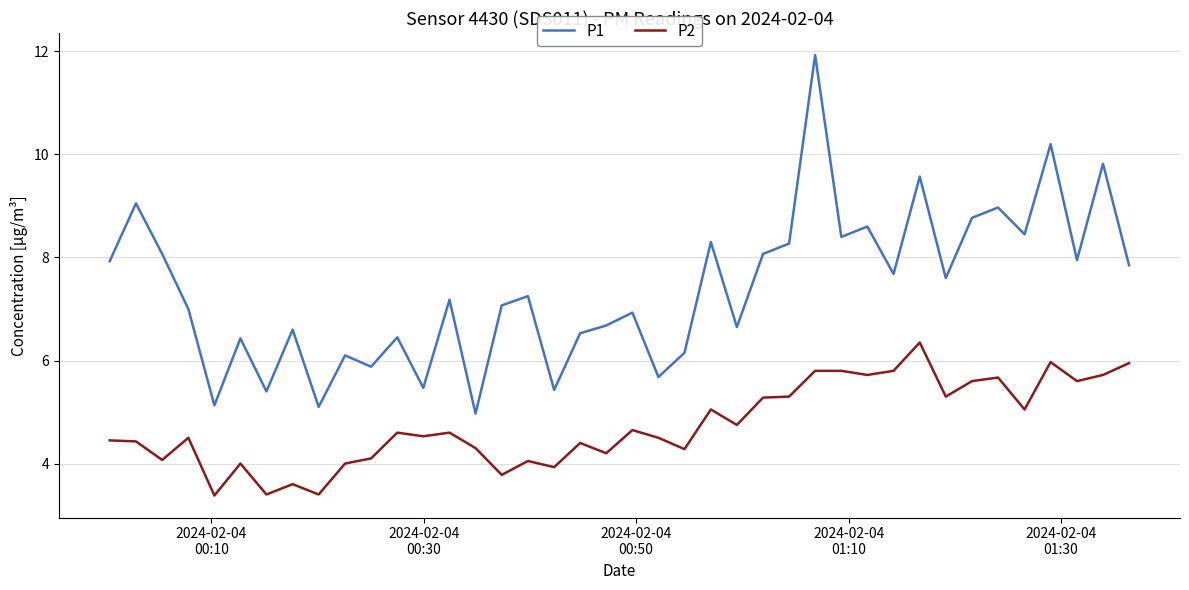

List the series in order of their overall mean, highest first.

P1, P2